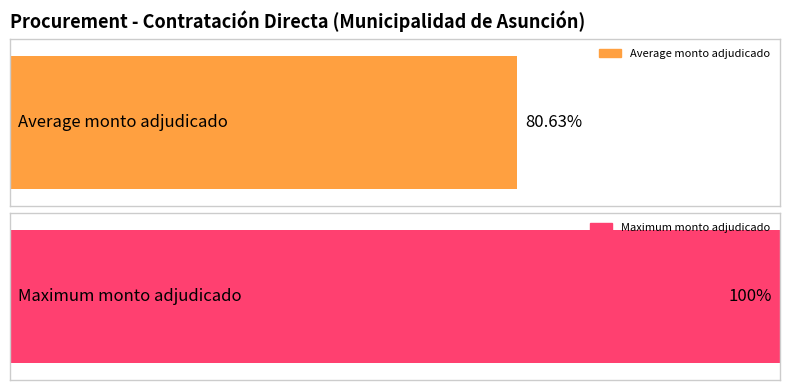

How many data points are less than 108000000?

2